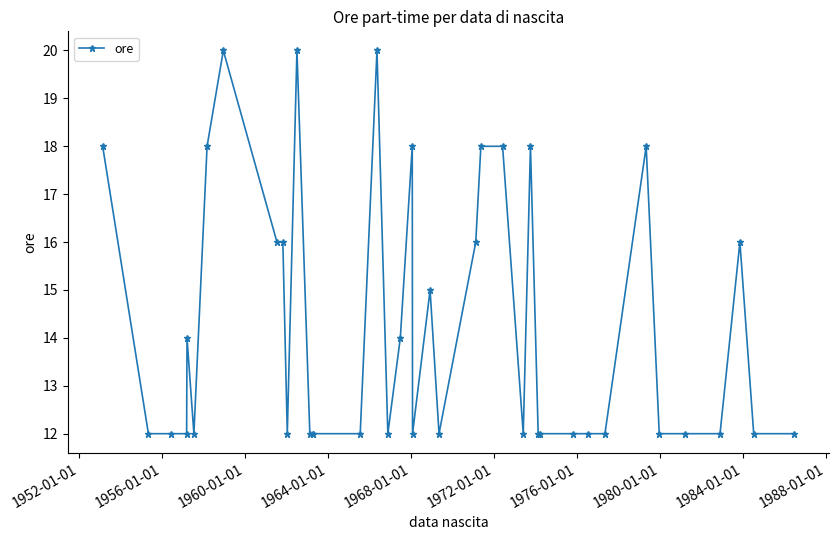

What is the sum of all values?

569